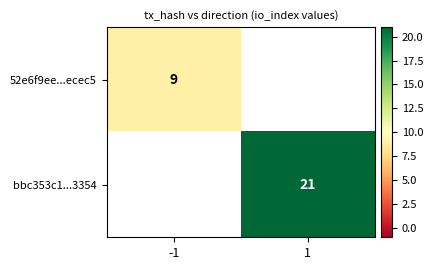

Is it true that bbc353c1...3354 equals 36 at 1?

False